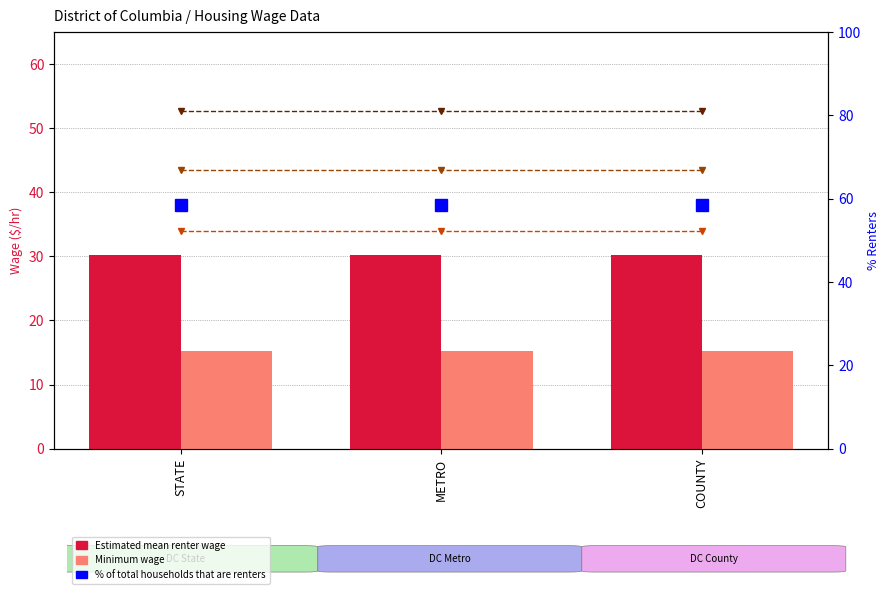

Reading left to right, list all the values displayed in this chart.

Housing Wage for 2 bdrm FMR: STATE=33.9	METRO=33.9	COUNTY=33.9
Housing Wage for 3 bdrm FMR: STATE=43.5	METRO=43.5	COUNTY=43.5
Housing Wage for 4 bdrm FMR: STATE=52.7	METRO=52.7	COUNTY=52.7
Estimated mean renter wage: STATE=30.1	METRO=30.1	COUNTY=30.1
Minimum wage: STATE=15.2	METRO=15.2	COUNTY=15.2
% of total households that are renters: STATE=58.4	METRO=58.4	COUNTY=58.4